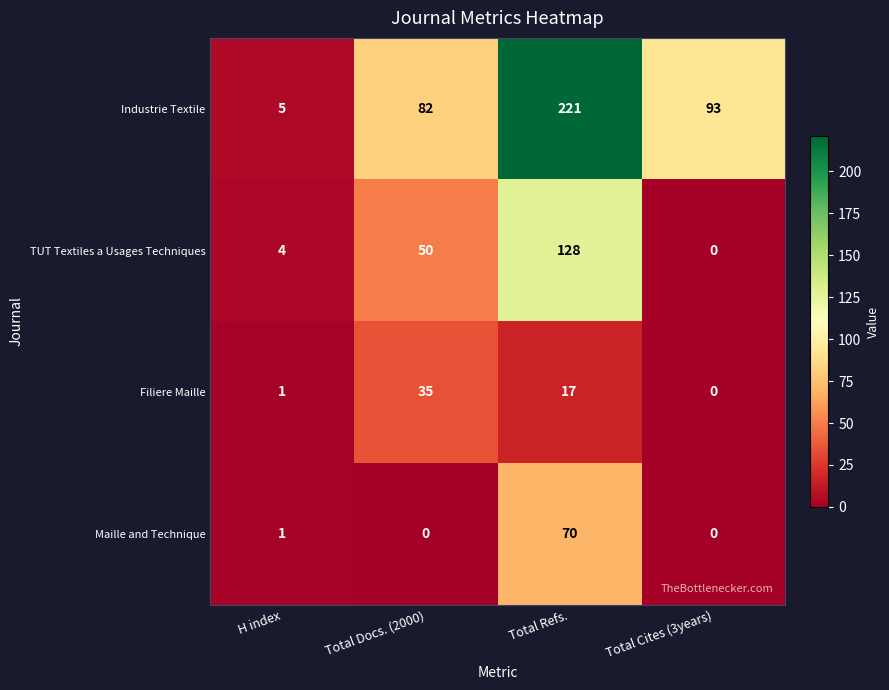

What is the maximum value shown in the chart?

221